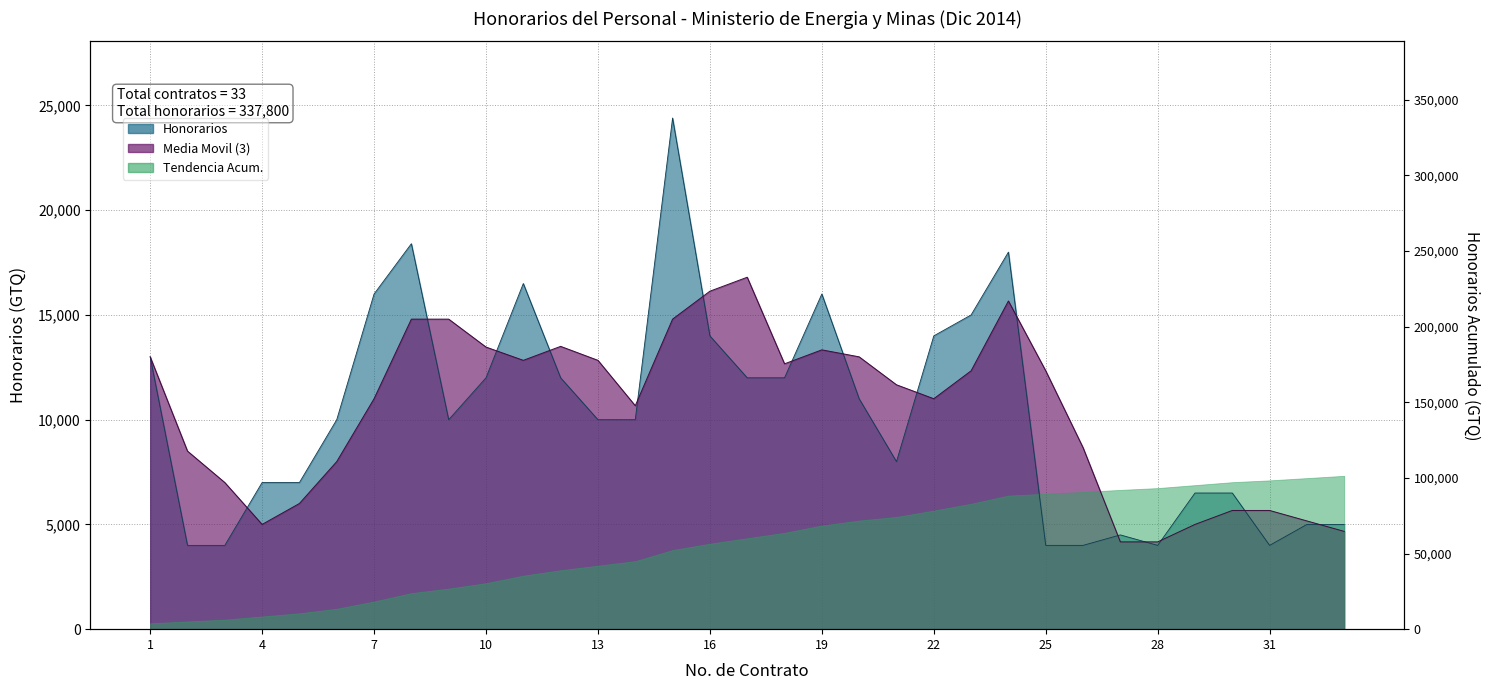

Is it true that the value at 5 is 7000?

True